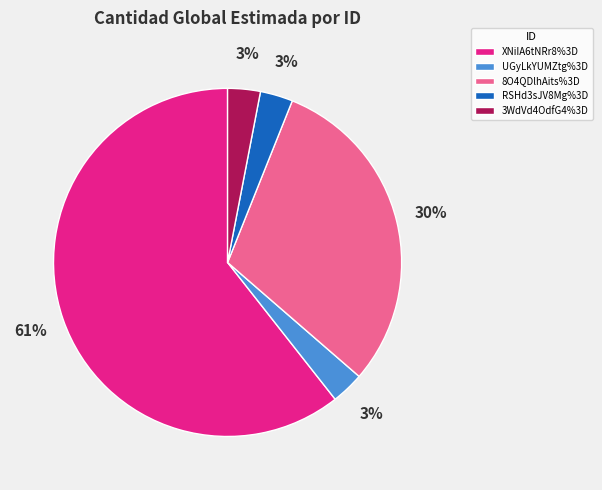

To the nearest percent, what portion does 8O4QDlhAits%3D represent?

30%